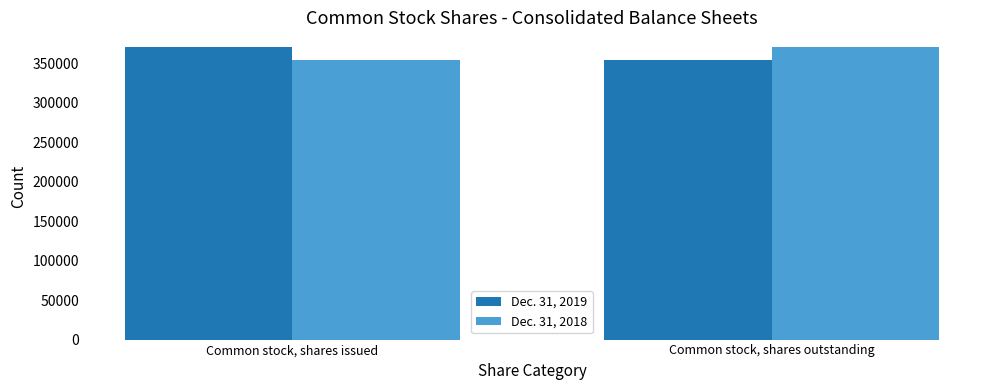

Reading right to left, what are all the values shown in this chart?

Dec. 31, 2019: Common stock, shares outstanding=354588	Common stock, shares issued=370497
Dec. 31, 2018: Common stock, shares outstanding=370497	Common stock, shares issued=354588